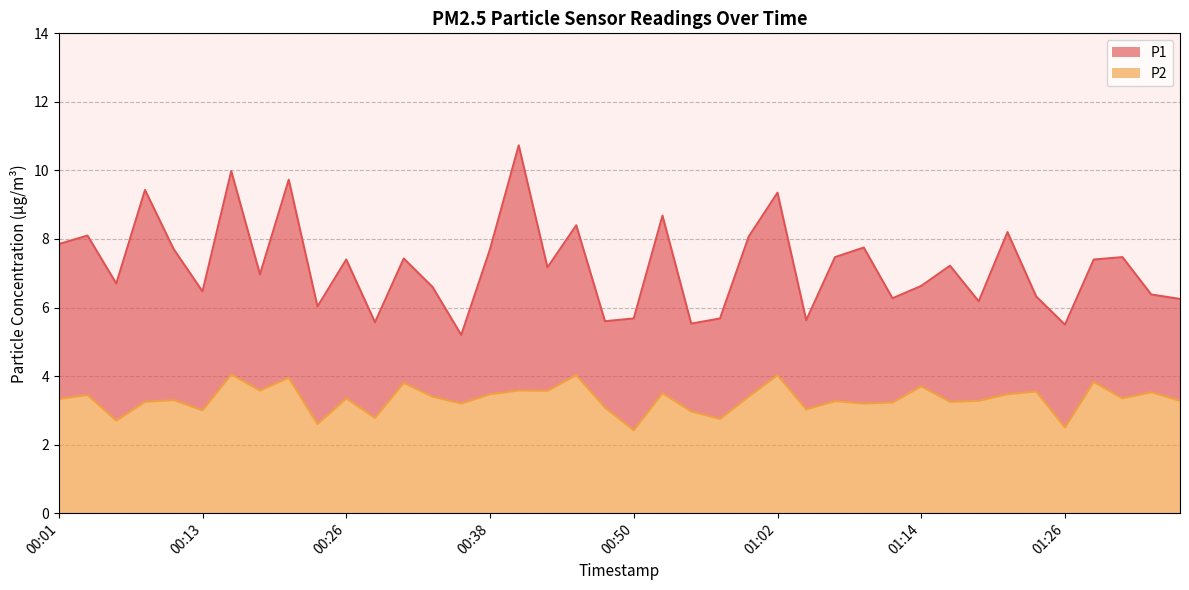

What value does the P2 series have at 01:21?

3.5